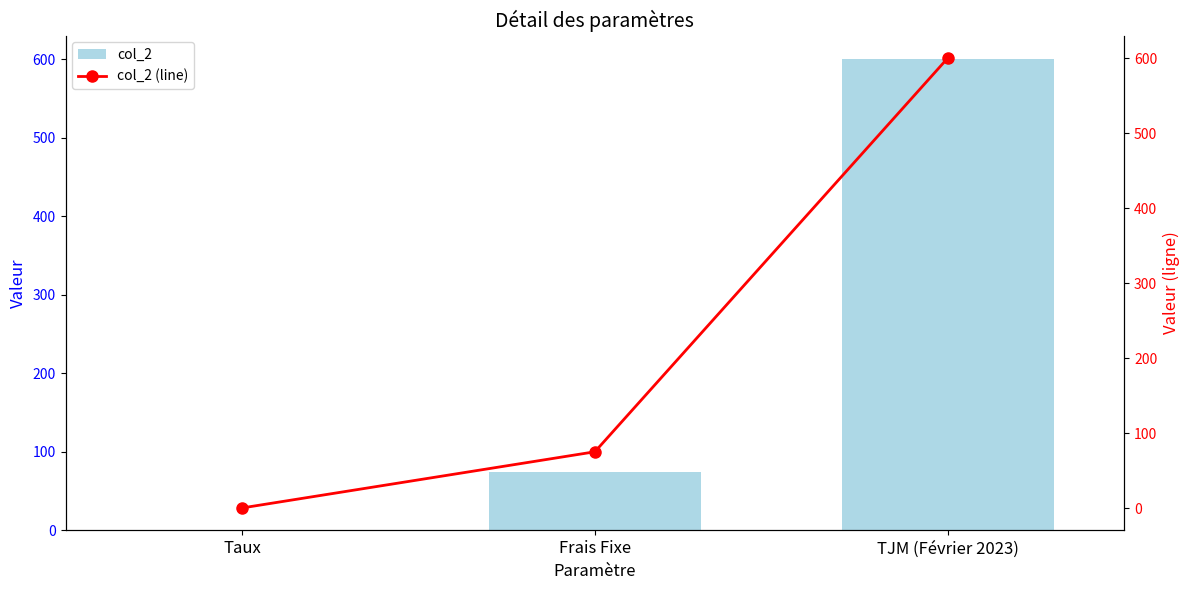

True or false: col_2 has a value of 0.1 at Taux.

True